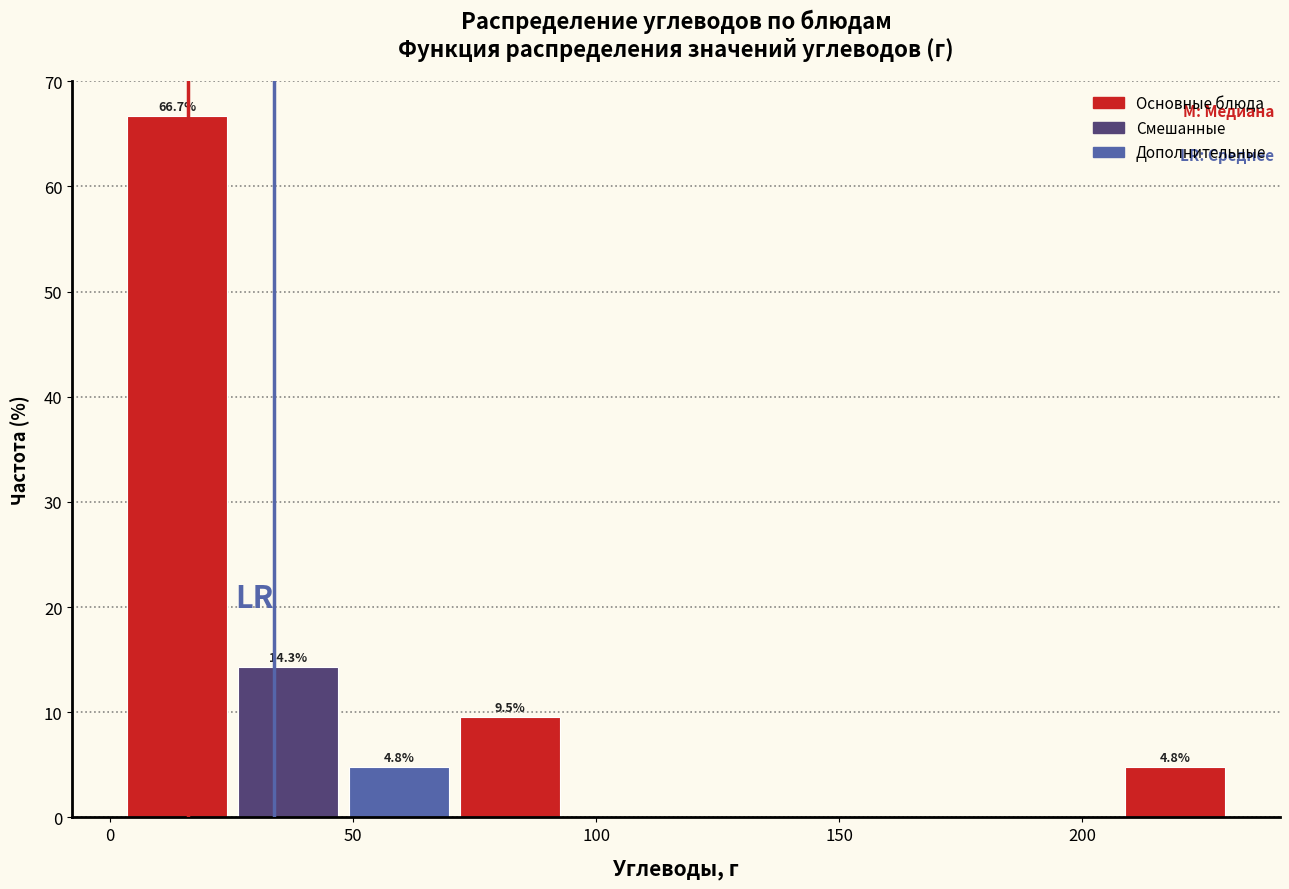

Which range on the x-axis has the tallest bar?

0 to 25